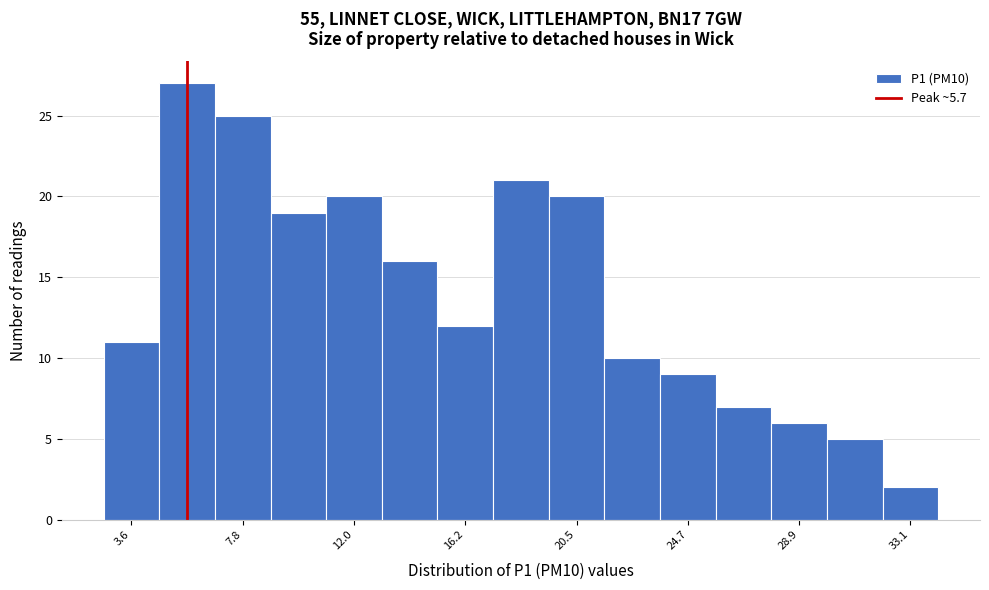

Reading left to right, list every bar in this chart as the range it spans on the x-axis followed by its height. Neither the bar edges nor the heights are printed on the chart, so give them approximately, as read against the axes.

2.5 to 4.5: 11
4.5 to 6.5: 27
6.5 to 9.0: 25
9.0 to 11.0: 19
11.0 to 13.0: 20
13.0 to 15.0: 16
15.0 to 17.5: 12
17.5 to 19.5: 21
19.5 to 21.5: 20
21.5 to 23.5: 10
23.5 to 25.5: 9
25.5 to 28.0: 7
28.0 to 30.0: 6
30.0 to 32.0: 5
32.0 to 34.0: 2